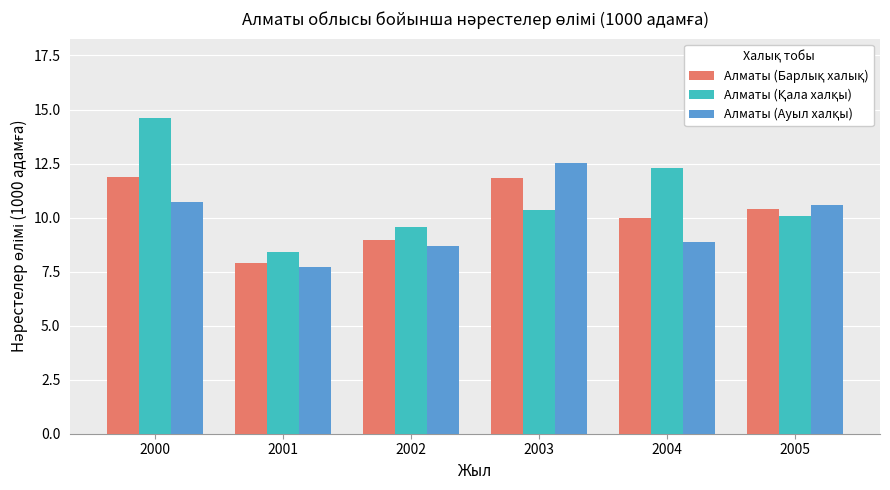

What is the minimum value shown in the chart?

7.7